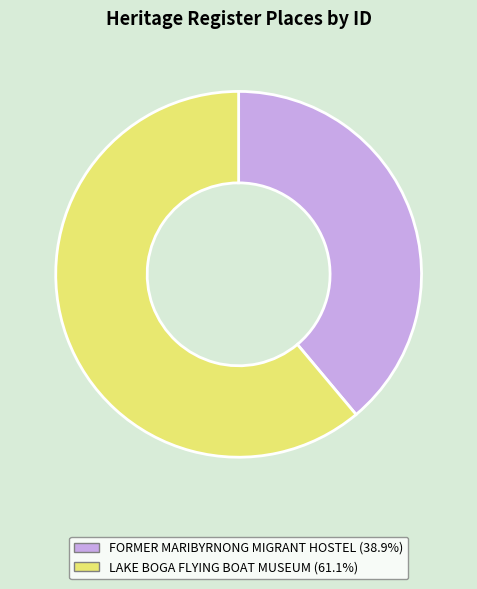

What is the largest slice in the pie chart?

LAKE BOGA FLYING BOAT MUSEUM